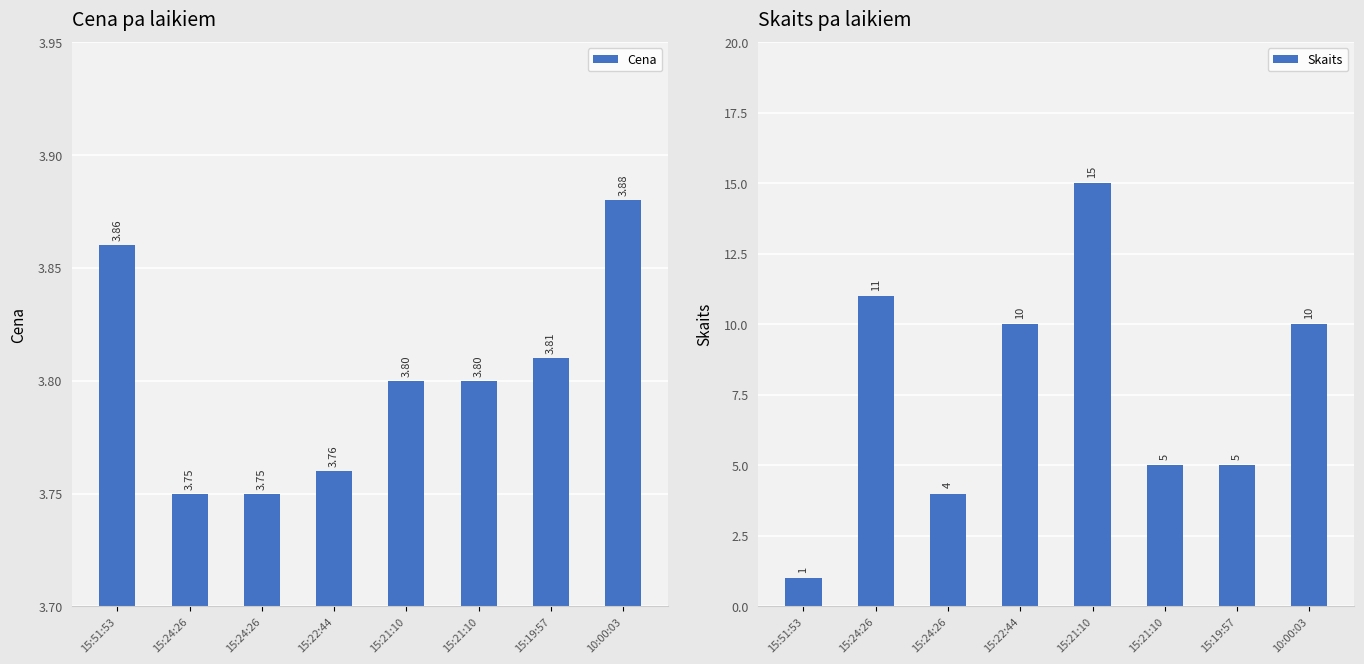

Rank the series at 15:24:26 from lowest to highest value.

Cena, Skaits